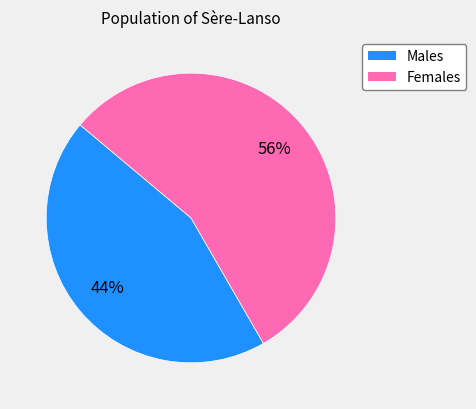

To the nearest percent, what is the average slice percentage?

50%